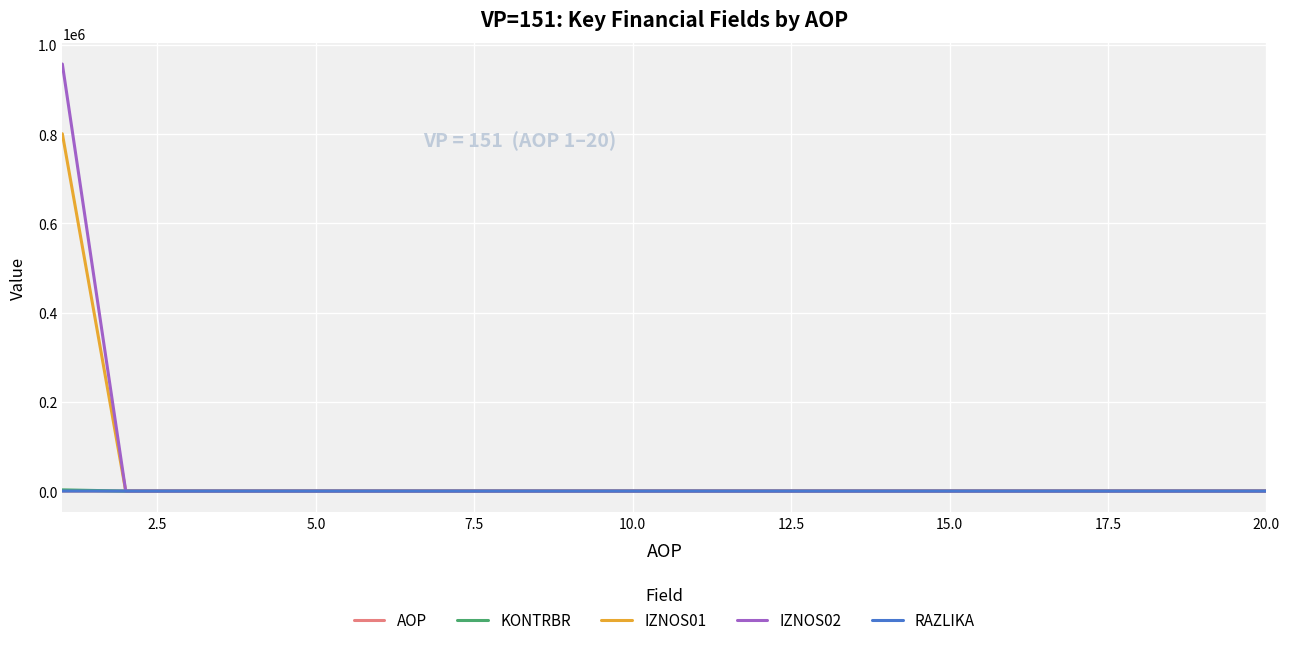

Which series has the widest spread of values?

IZNOS02